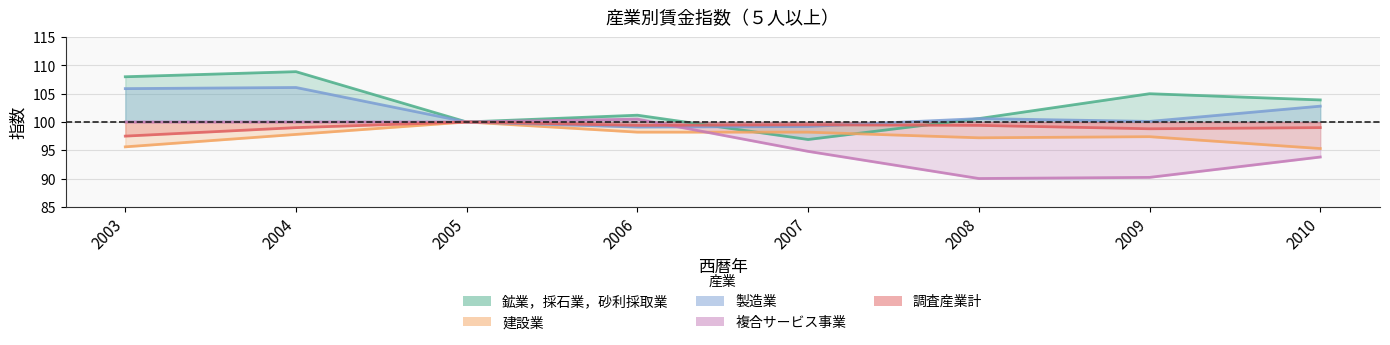

Which series ends up on top after the final intersection of 複合サービス事業 and 建設業?

建設業